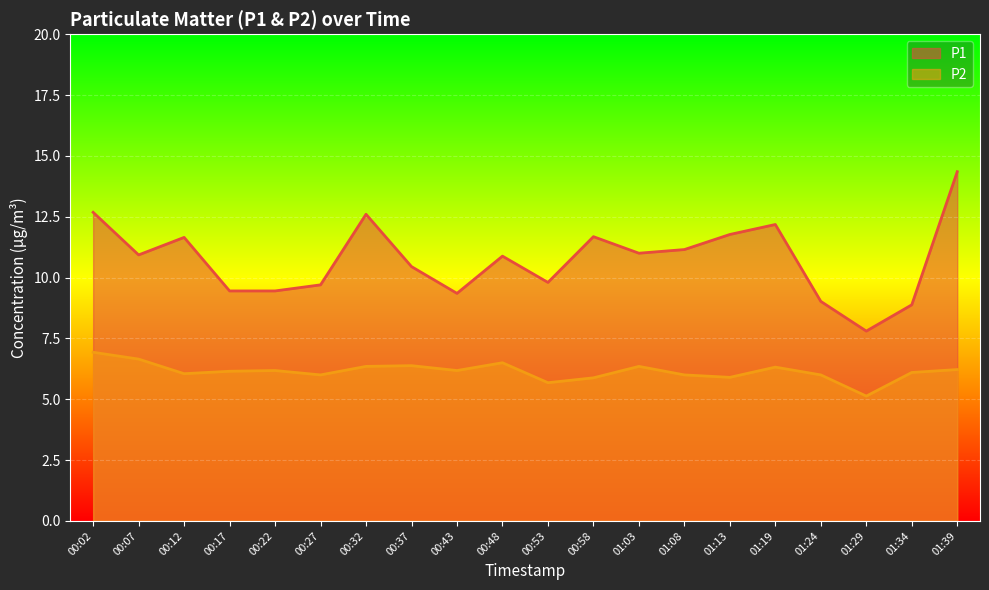

Which series changed the most between 00:02 and 00:48?

P1